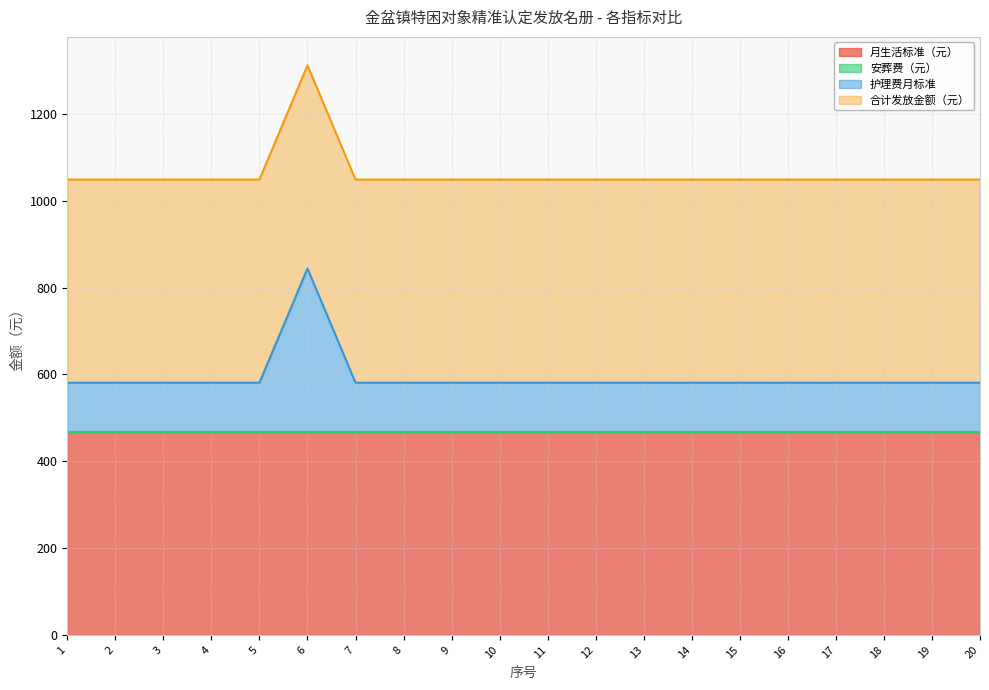

True or false: 护理费月标准 and 安葬费（元） intersect in this chart.

False